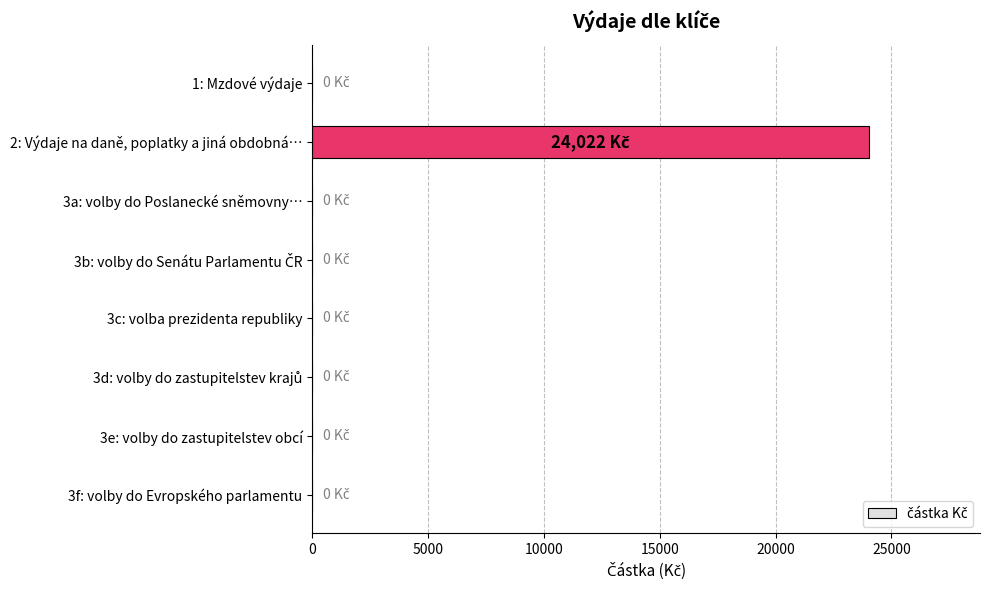

Is it true that the value at 3c: volba prezidenta republiky is 7454?

False